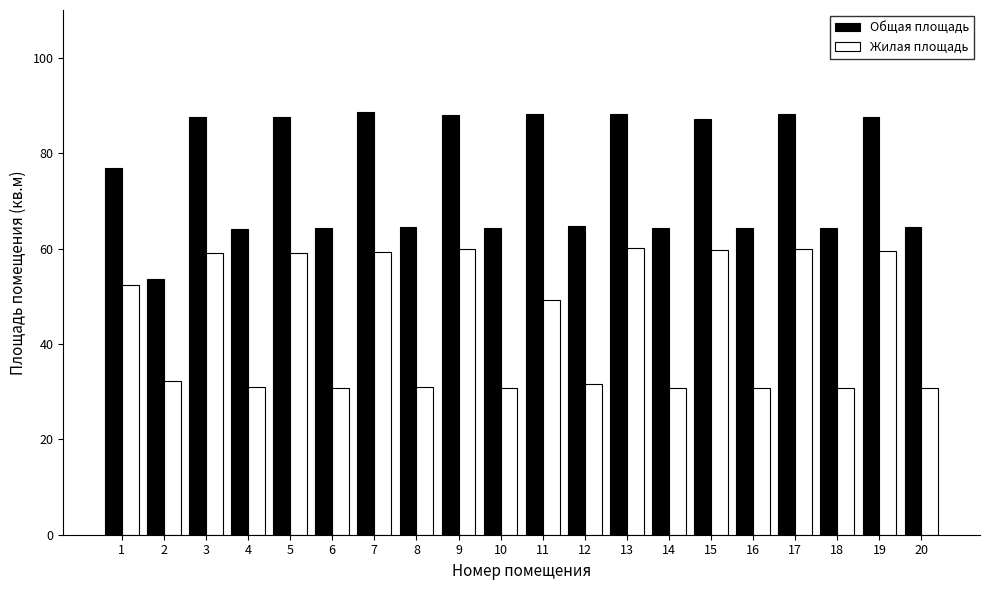

At which label is Жилая площадь closest to 45?

11